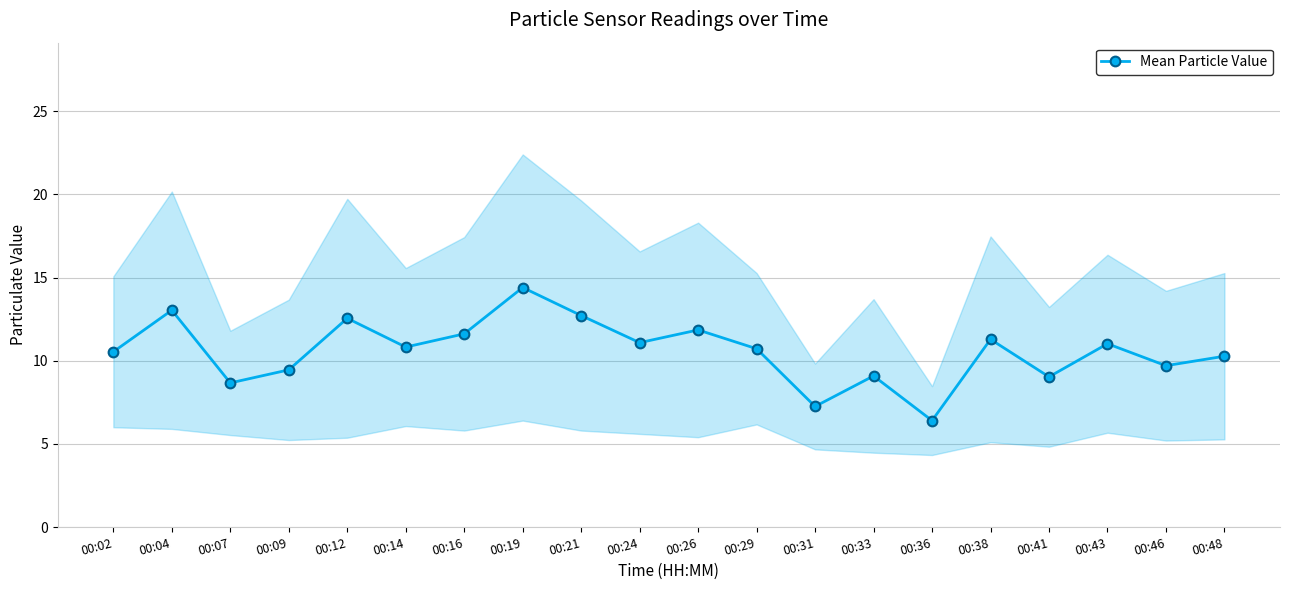

How many categories are shown in the chart?

20